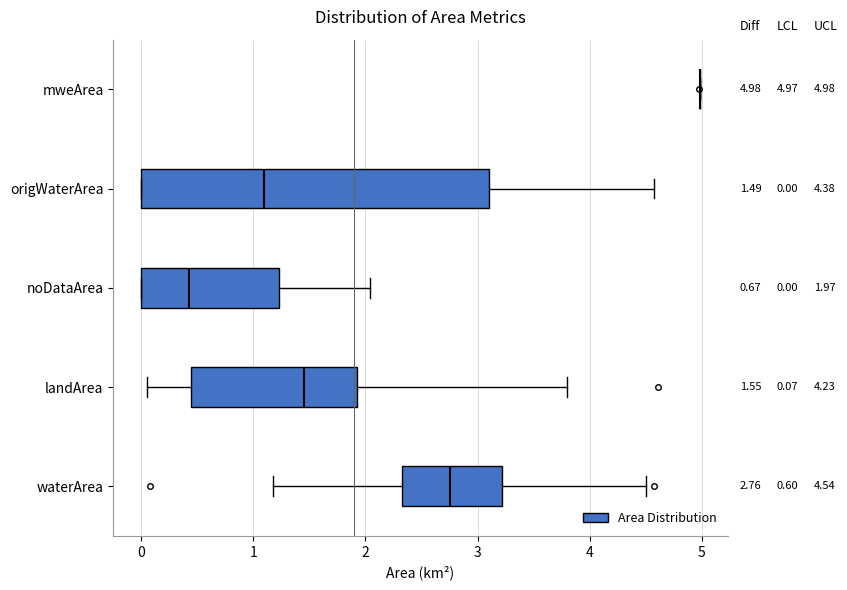

Comparing the boxes themselves (not the whiskers), which one is the widest?

origWaterArea